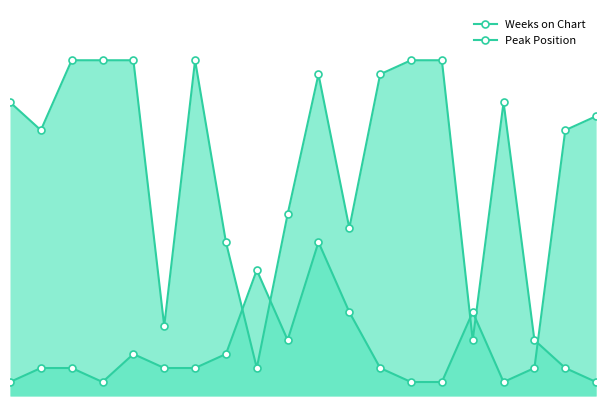

At which label does Peak Position first exceed 2?

4